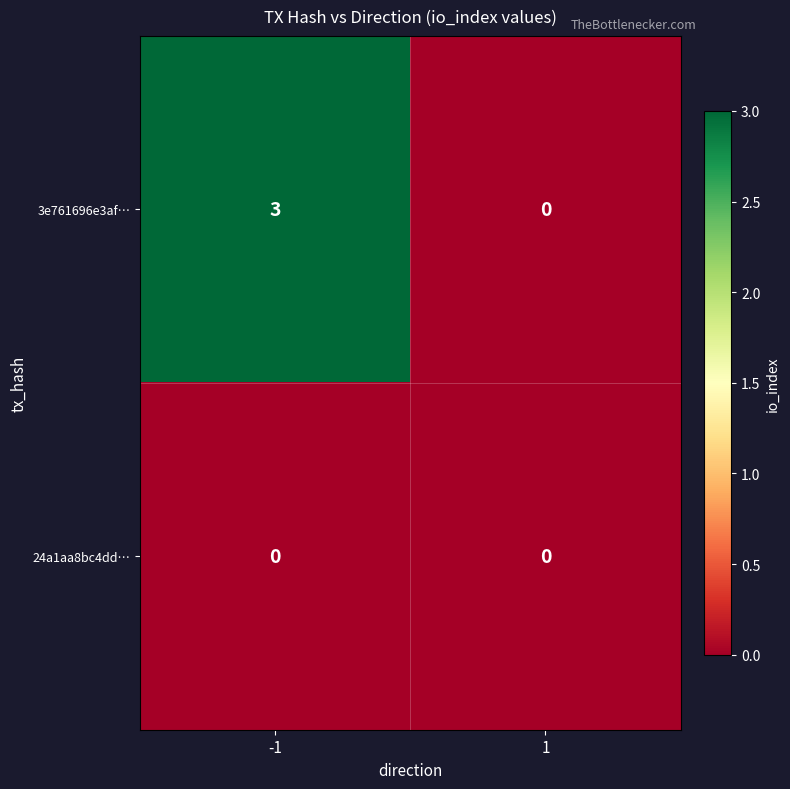

What is the sum of the 3e761696e3af… values at -1 and 1?

3